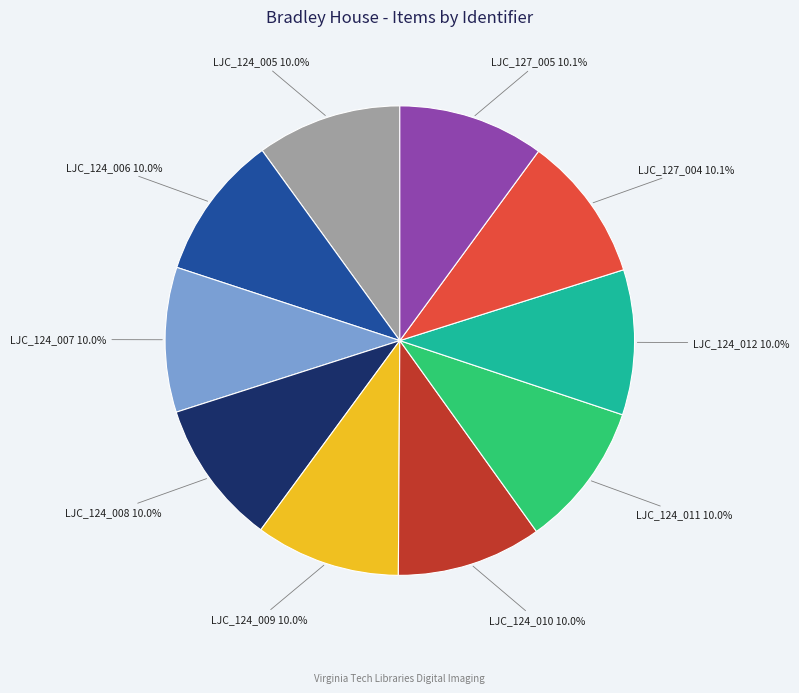

Is there a majority slice in this chart?

No